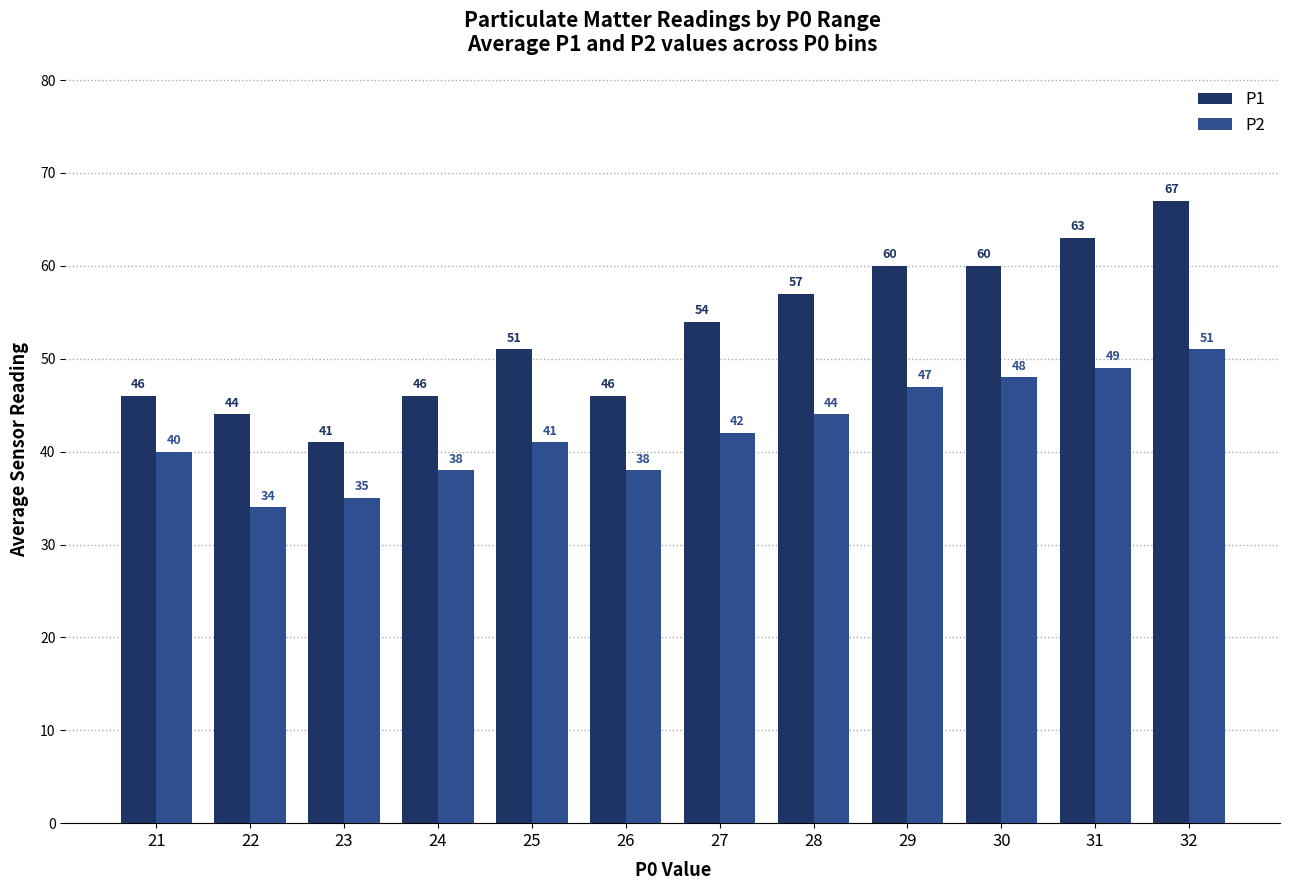

What is the difference between the highest and lowest values at 32?

16